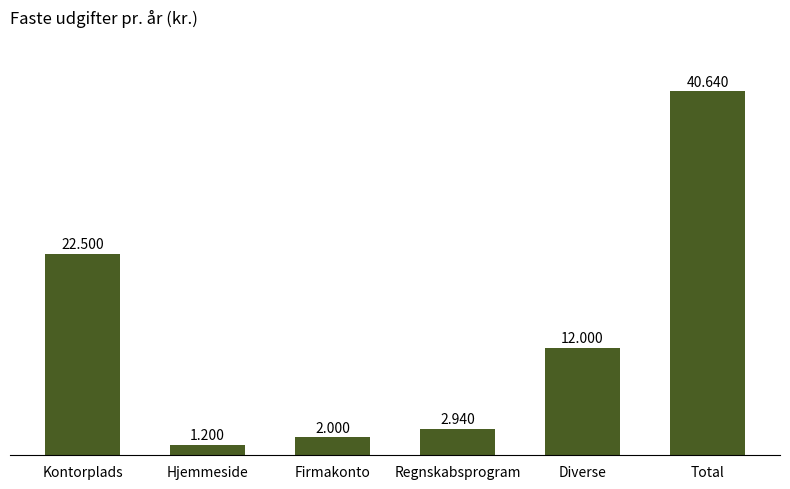

What is the label of the 4th bar from the left?

Regnskabsprogram